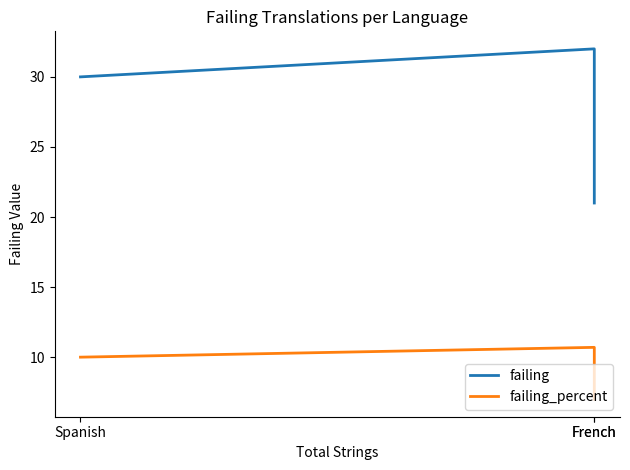

Count the number of categories in the chart.

3